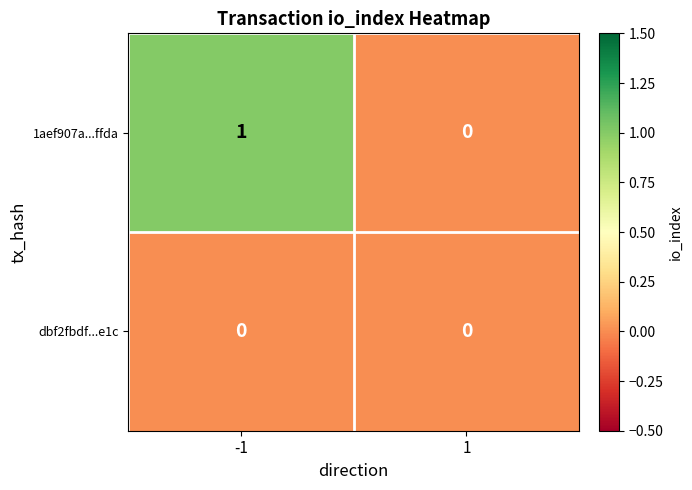

Rank the series at -1 from highest to lowest value.

1aef907a...ffda, dbf2fbdf...e1c